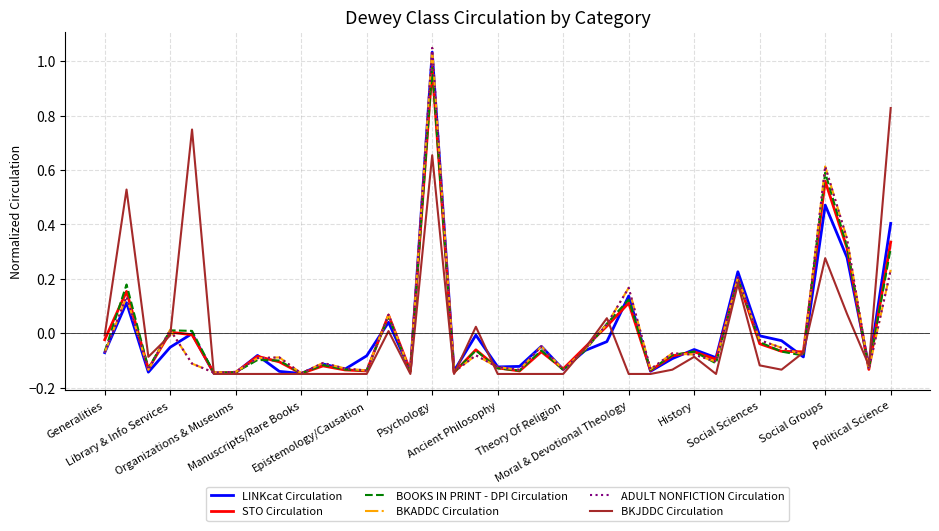

What is the minimum value shown in the chart?

-0.1